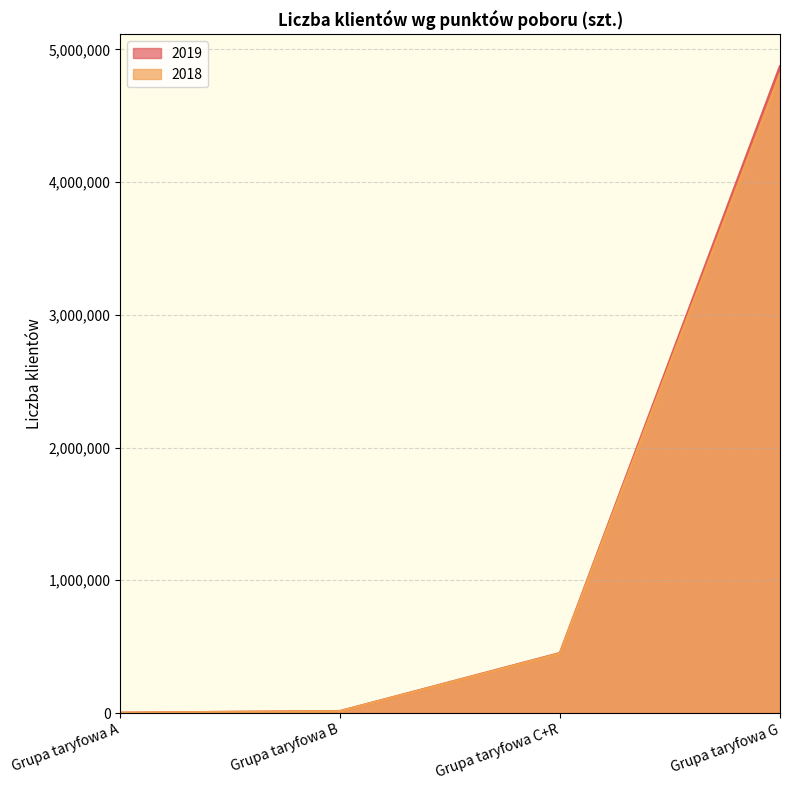

What is the spread (max minus min) of values at Grupa taryfowa A?

16